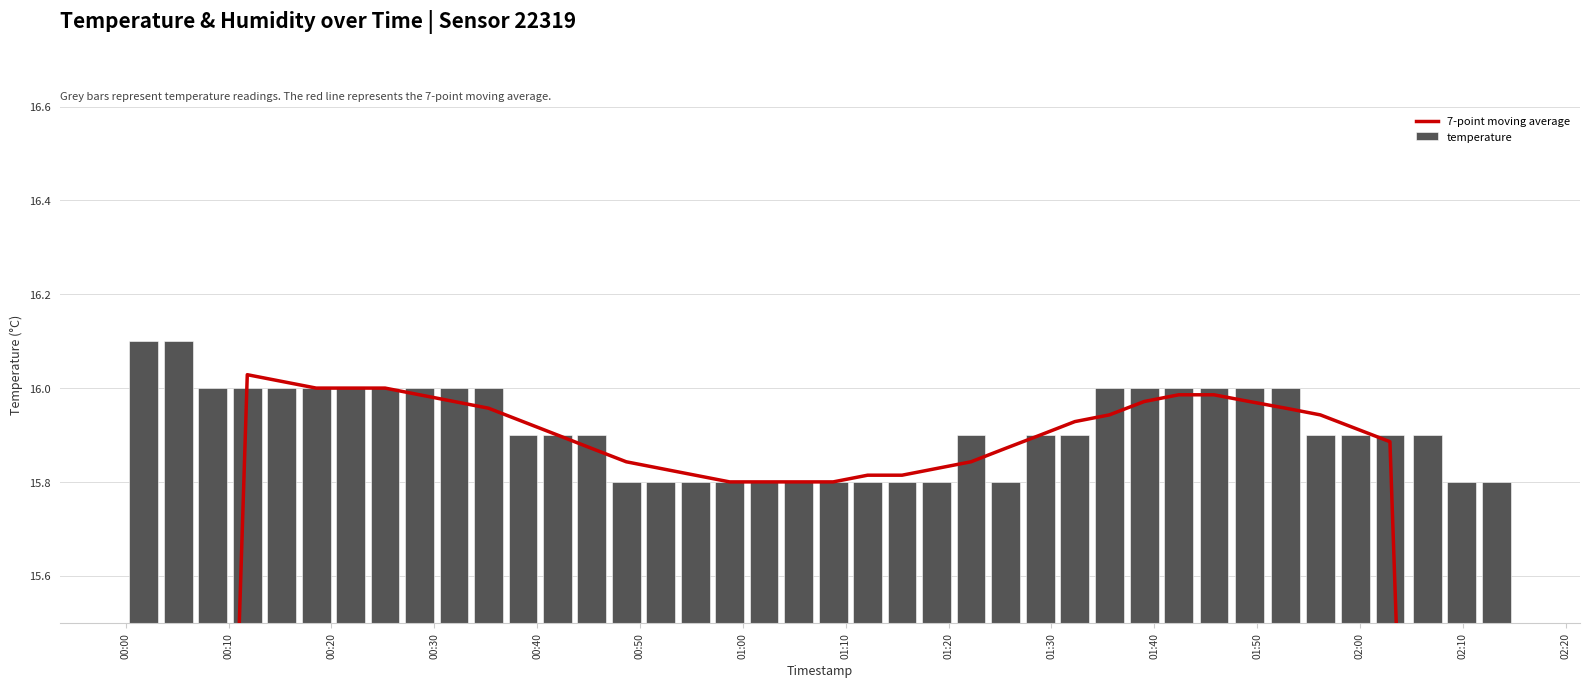

Which series has the widest spread of values?

7-point moving average